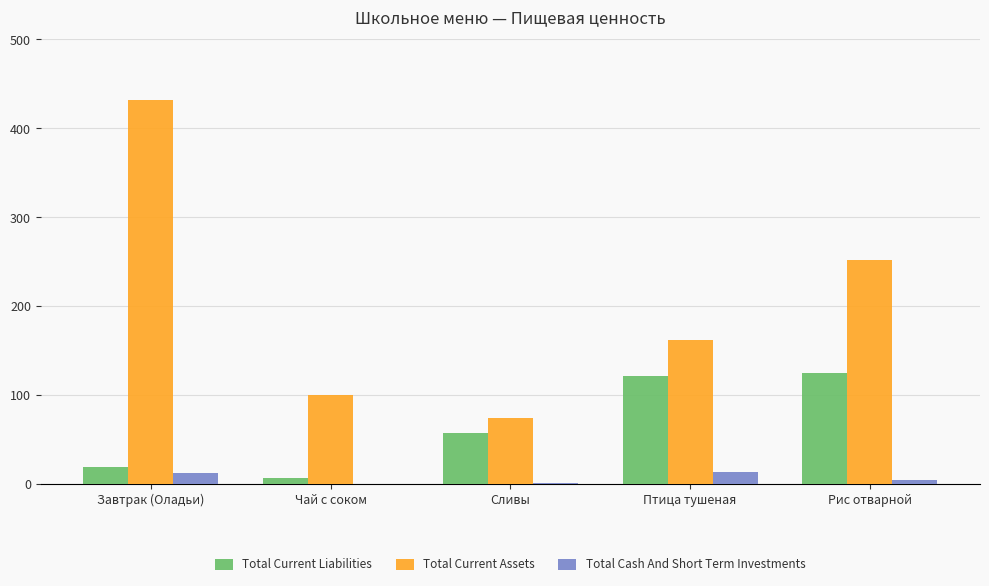

What is the highest value of the Total Current Liabilities series?

125.0